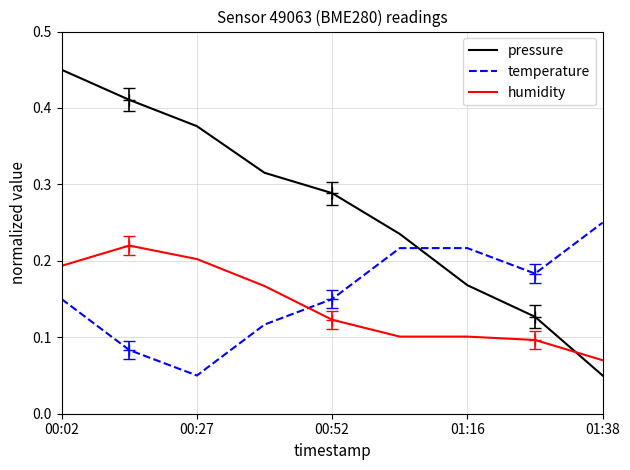

Where is temperature nearest to the value 0?

00:27